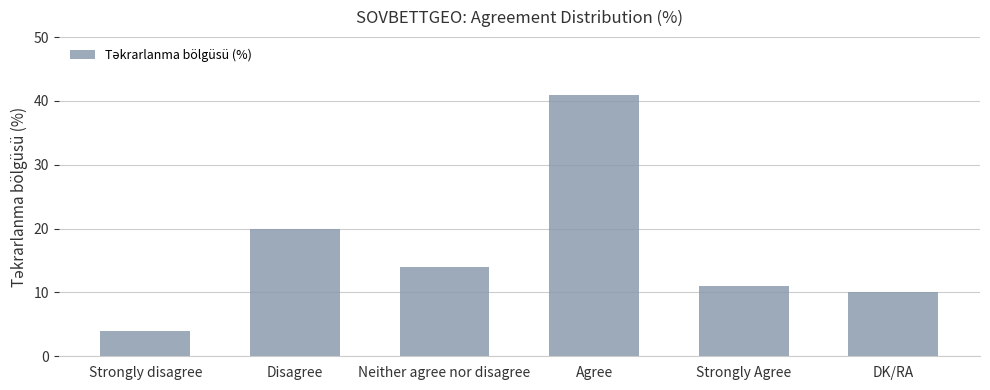

List the labels in order of value, largest first.

Agree, Disagree, Neither agree nor disagree, Strongly Agree, DK/RA, Strongly disagree